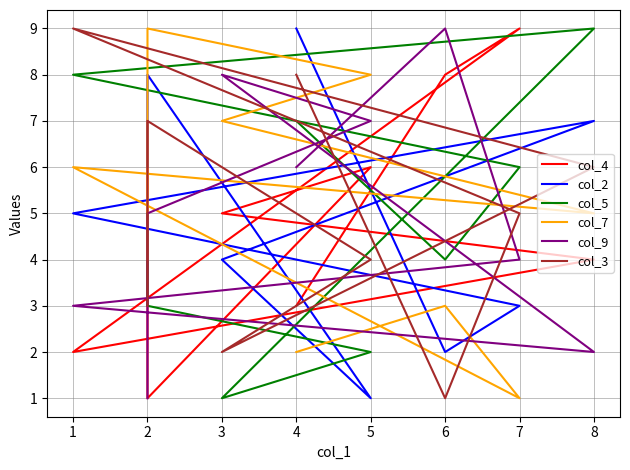

In col_3, how many points are lower than both neighbors (excluding endpoints)?

2